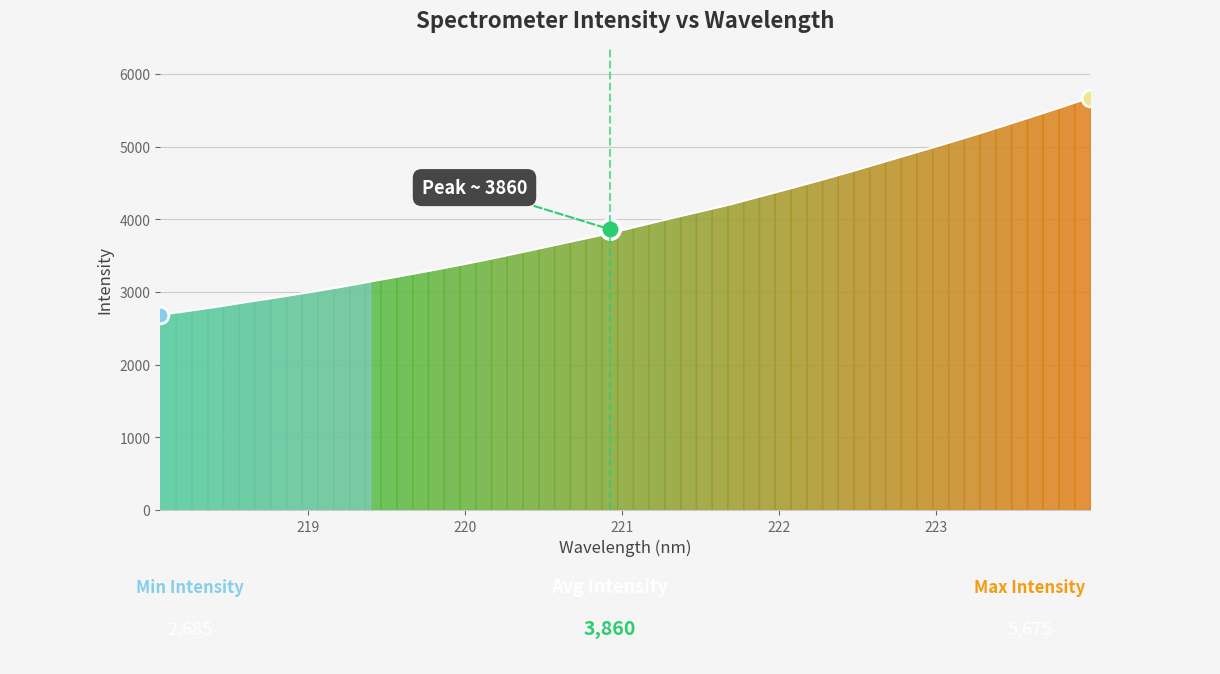

True or false: the data has more than 2 interior local peaks.

False